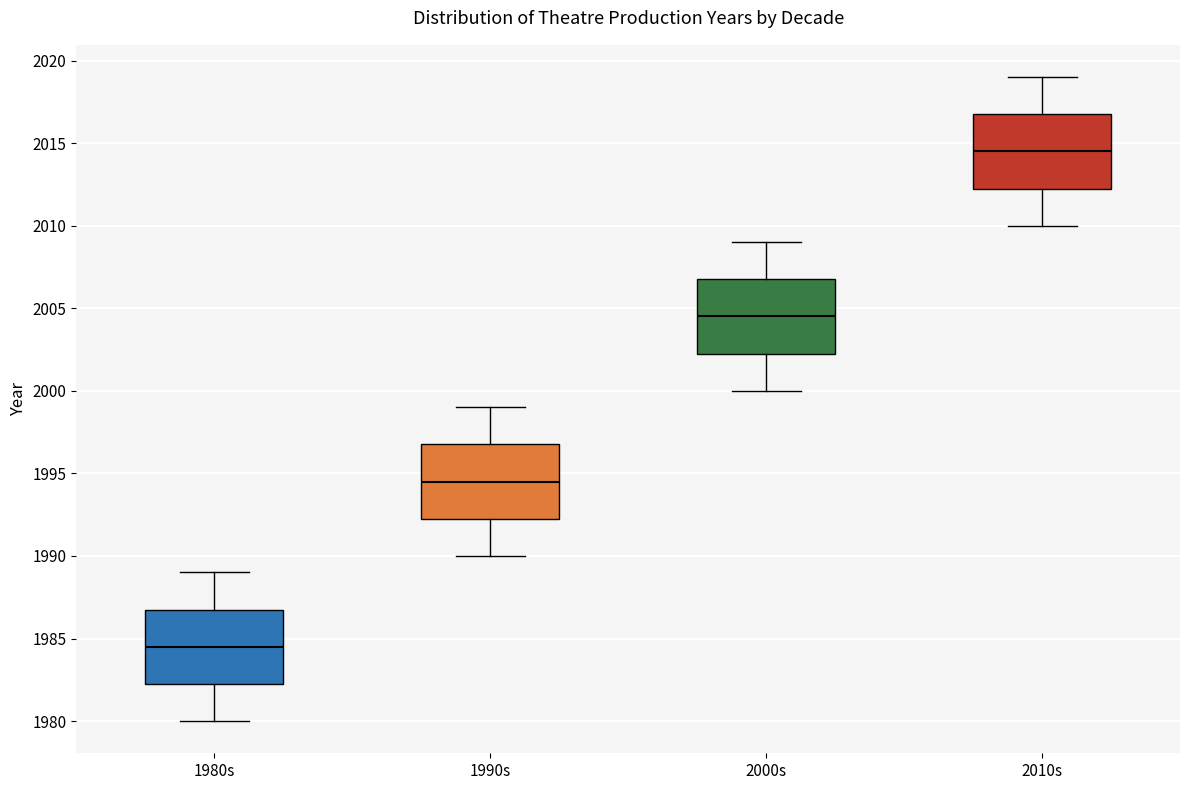

Reading left to right, transcribe this box plot: for each box, give where its median line is, the range the box spans, and where its two whiskers end, as read against the y-axis. The values are not printed on the chart, so give them approximately, as read against the axis.

1980s: median 1984.5, box 1982.5 to 1987.0, whiskers 1980.0 to 1989.0
1990s: median 1994.5, box 1992.5 to 1997.0, whiskers 1990.0 to 1999.0
2000s: median 2004.5, box 2002.5 to 2007.0, whiskers 2000.0 to 2009.0
2010s: median 2014.5, box 2012.5 to 2017.0, whiskers 2010.0 to 2019.0